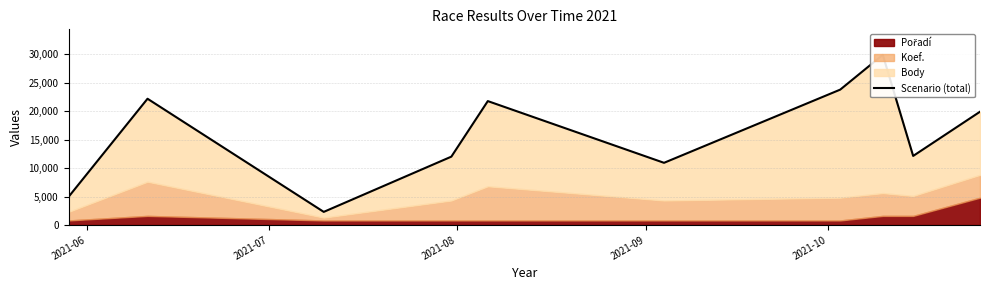

True or false: the data shows 4937 at 2021-06.

True